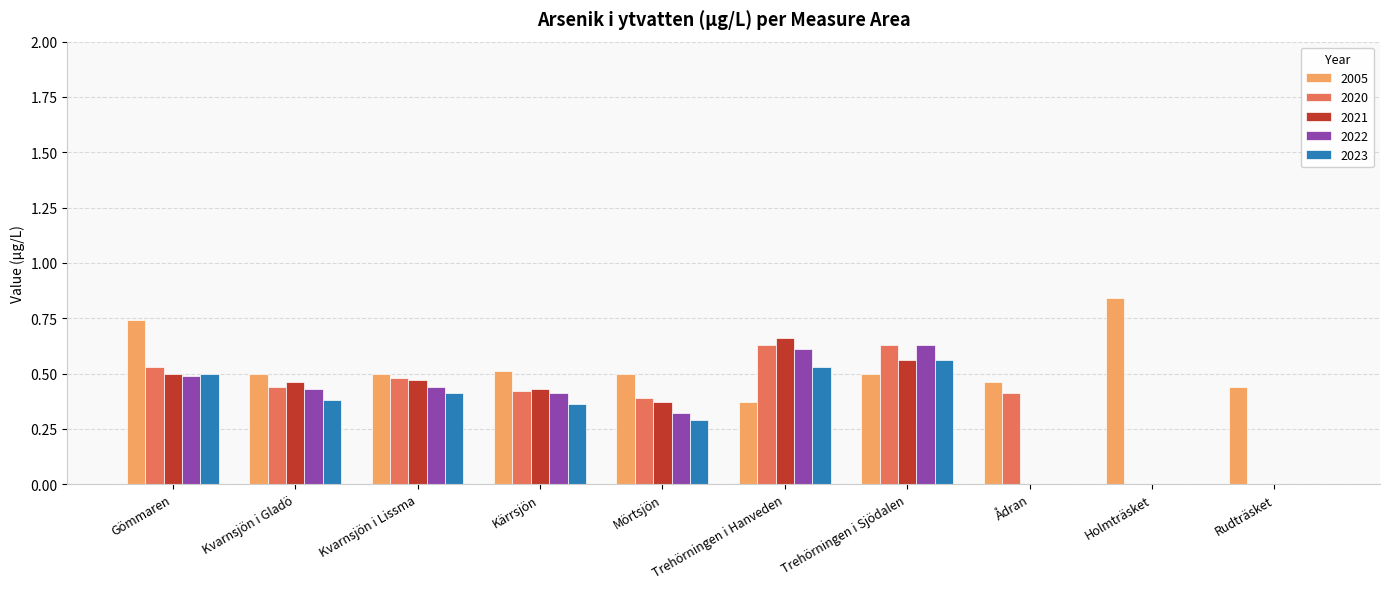

Is the value of 2005 at Rudträsket greater than the value of 2020 at Trehörningen i Hanveden?

No